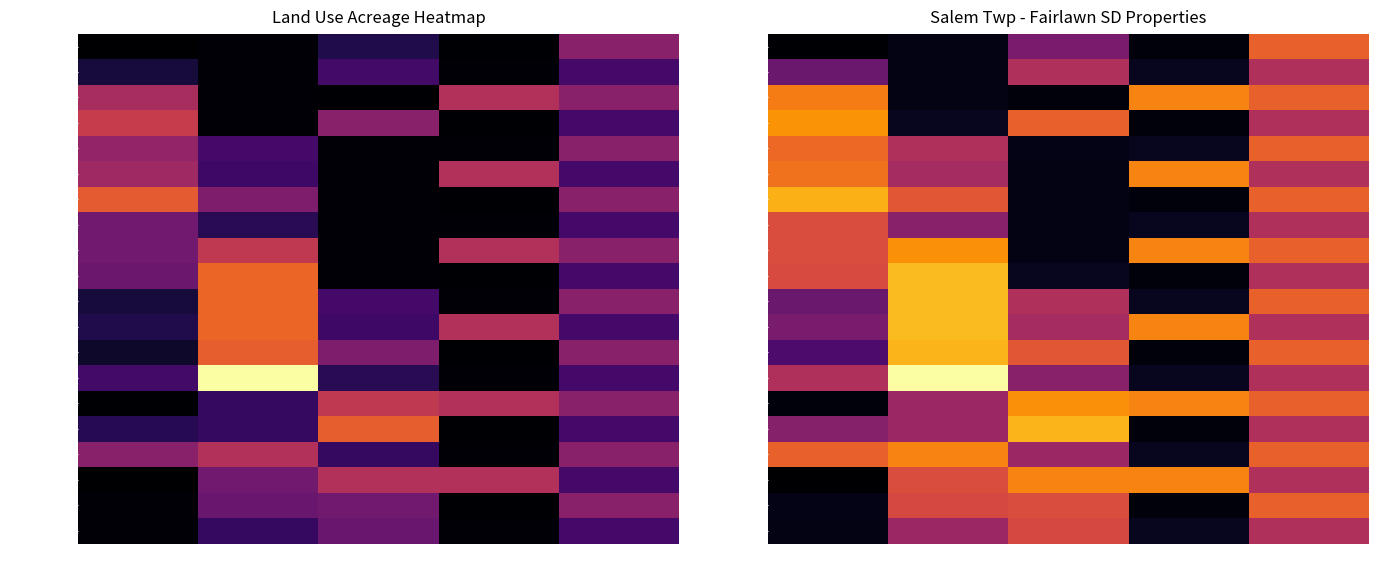

Rank the series by their maximum value, from lowest to highest.

SIAS, ABACUS, KINNINGER P, GIBBS, NANIK, PHILLIPS S, ARMSTRONG, PHILLIPS S2, MAGOTO, PHILLIPS S4, MOSIER, COTRELL, MAYNARD, POWELL, CLAYTON, PHILLIPS S3, PHILLIPS K, WERTS, KEITH, TRAPP